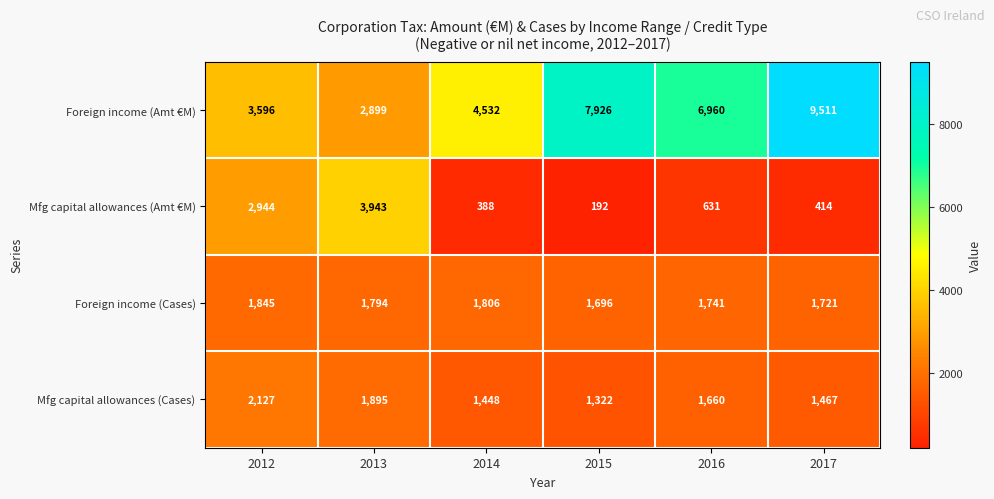

At how many categories does at least one series exceed 3040?

6